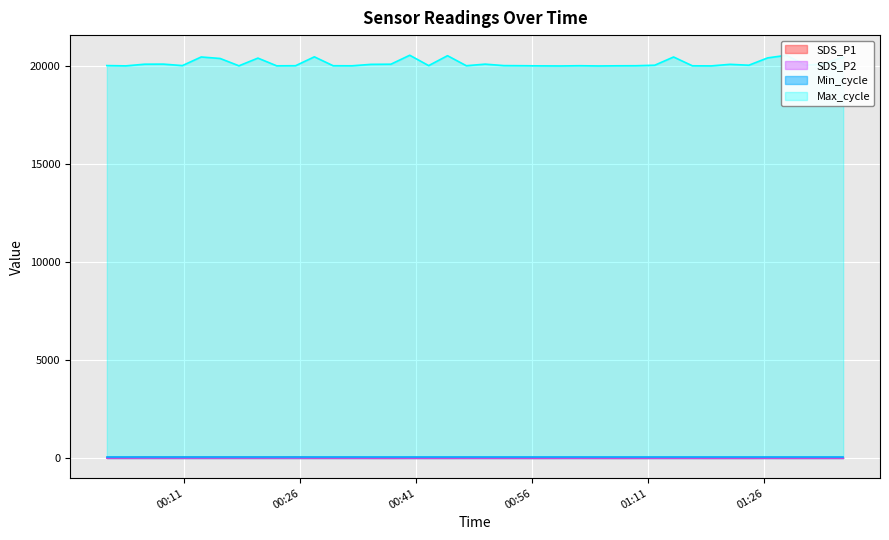

What is the label of the 5th point from the left?

2022/03/19 00:10:44